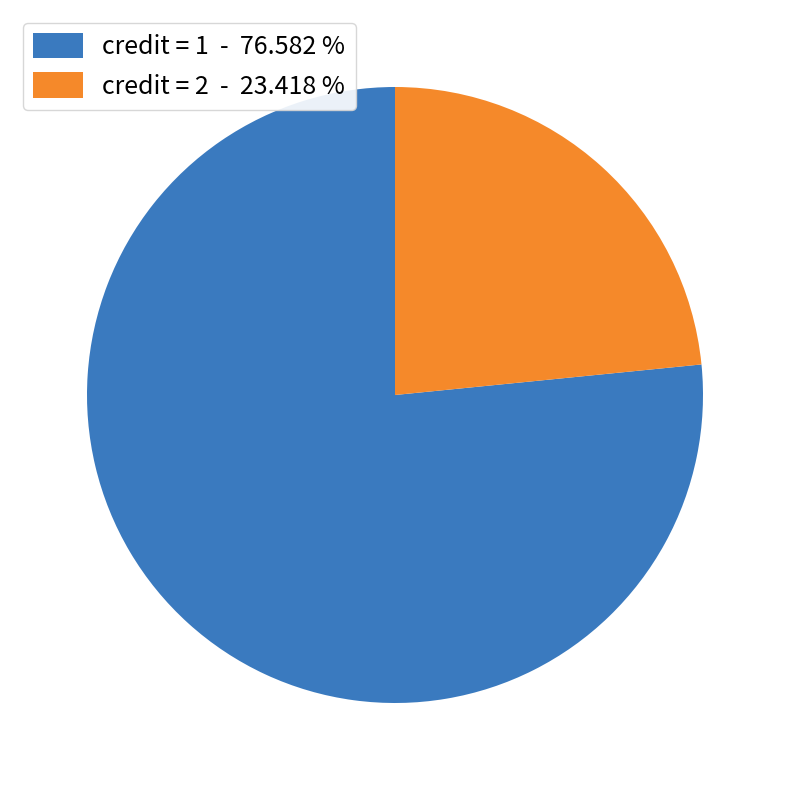

Approximately how many times larger is the value at credit = 1 compared to credit = 2?

3.3